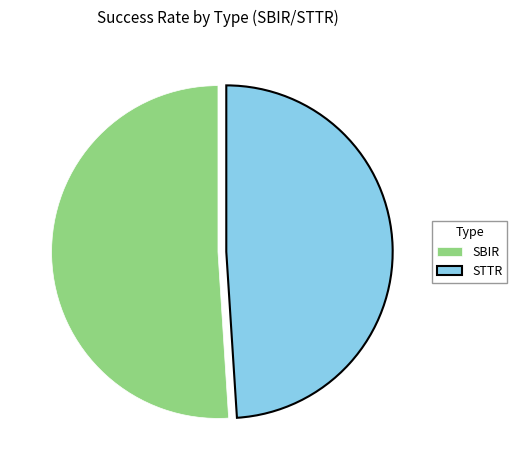

Count the number of slices in the pie.

2